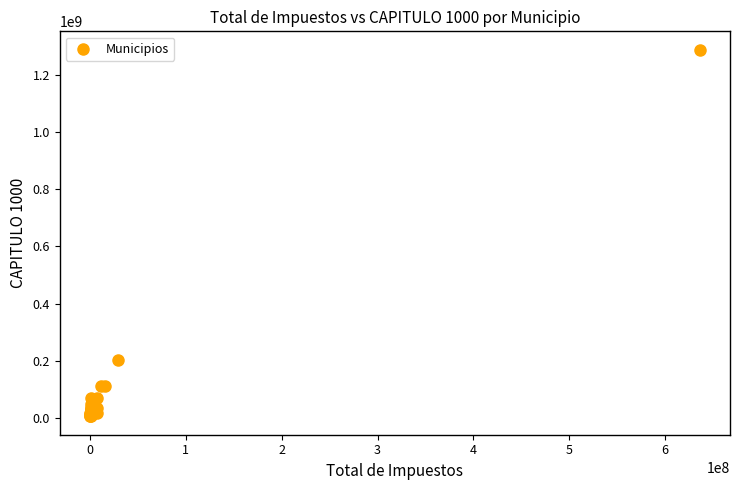

What Y value in the scatter plot is closest to 646584470?

201675727.8